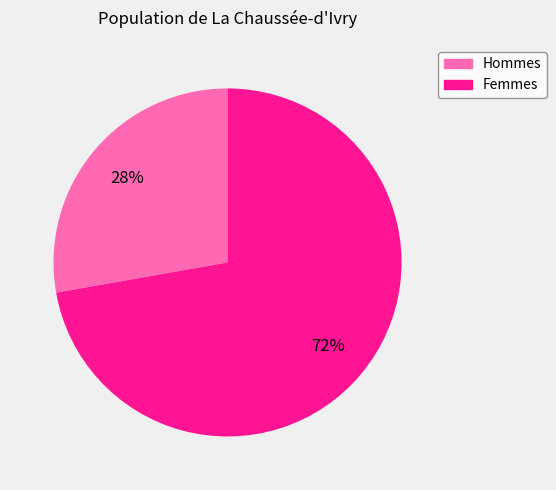

To the nearest percent, what is the average slice percentage?

50%